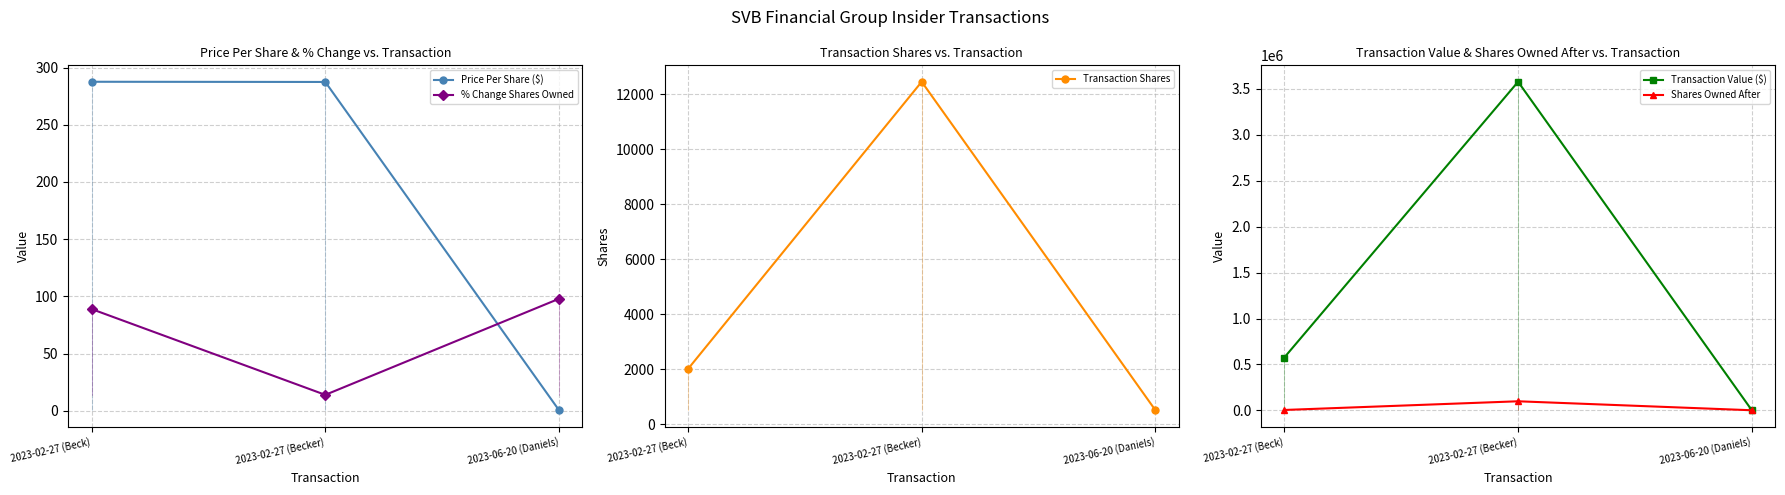

What is the sum of all Transaction Shares values?

14951